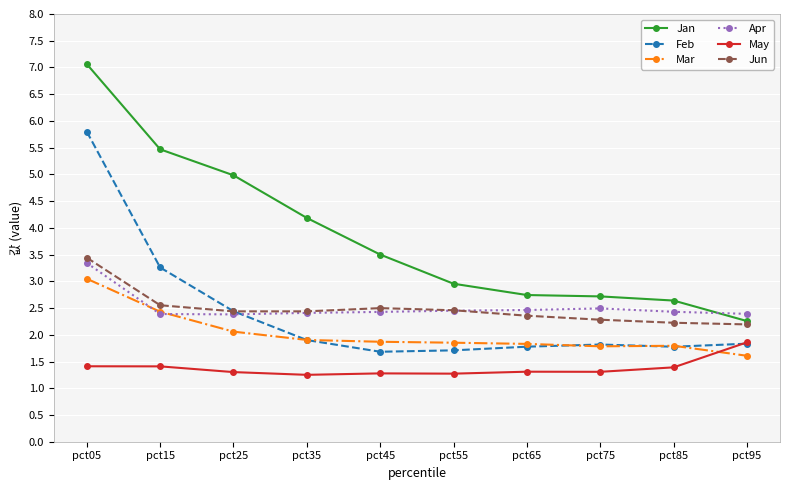

List the series in order of their peak value, lowest first.

May, Mar, Apr, Jun, Feb, Jan